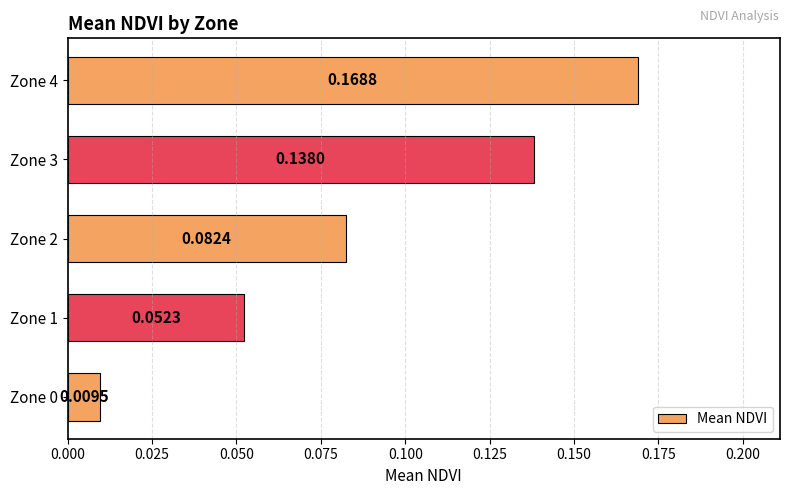

Between Zone 2 and Zone 1, which is larger?

Zone 2